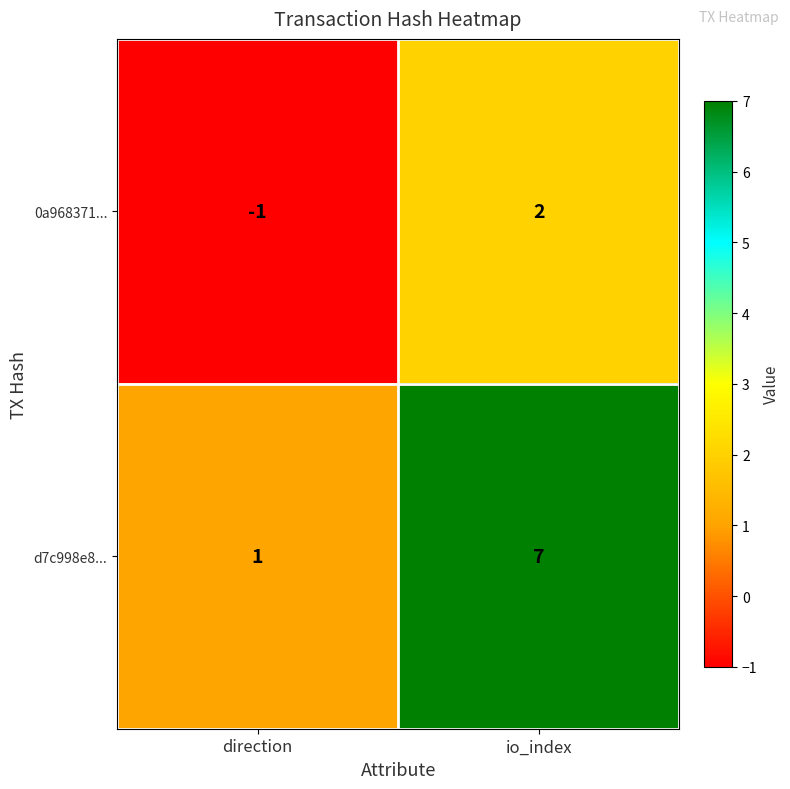

What is the smallest value displayed?

-1